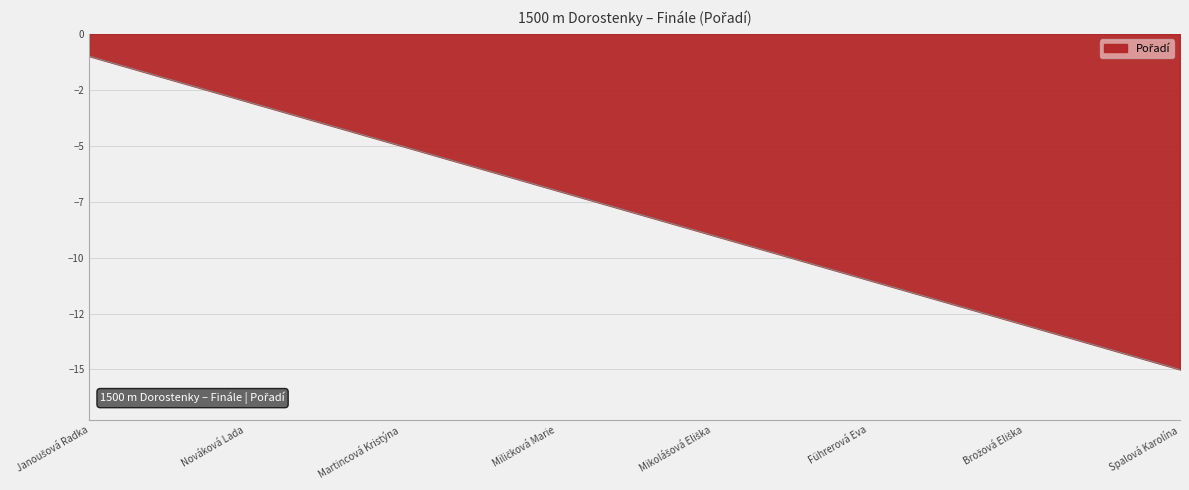

Does the chart have visible grid lines?

Yes